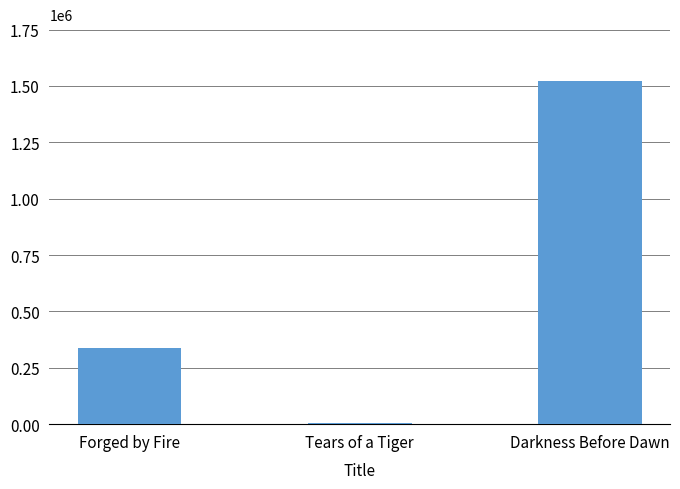

Where is the data nearest to the value 764721?

Forged by Fire